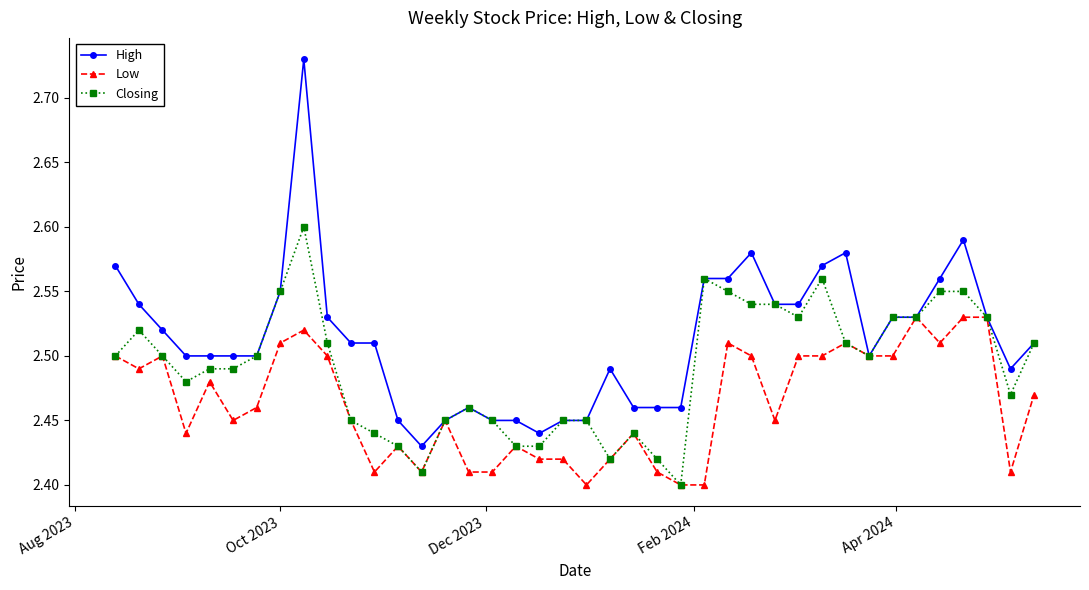

Rank the series by their maximum value, from lowest to highest.

Low, Closing, High